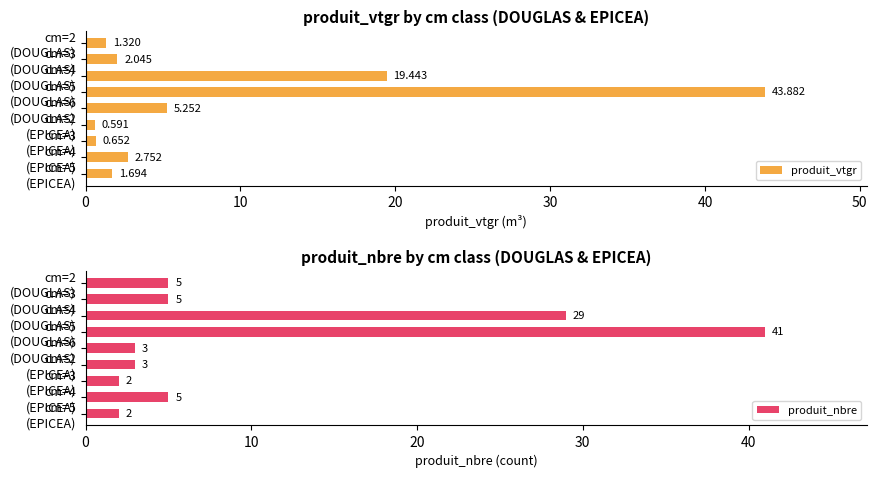

What is the average value of the produit_nbre series?

11